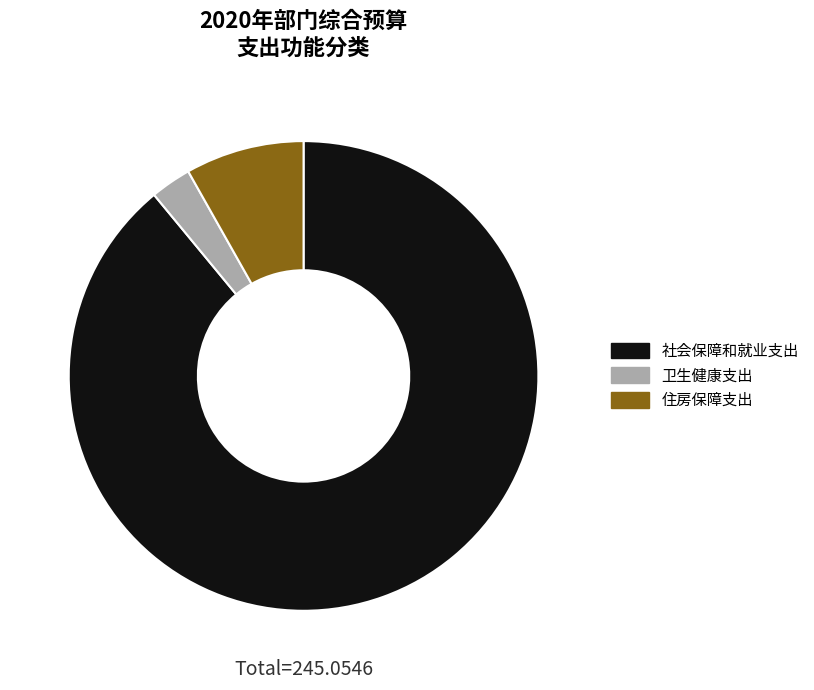

Which slice is the largest?

社会保障和就业支出